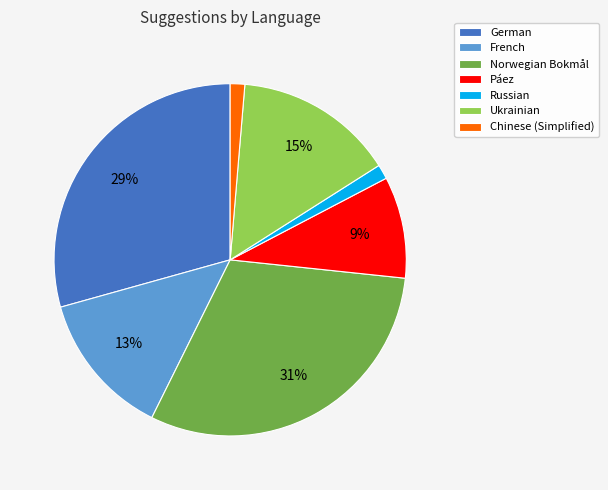

Which category has the biggest portion of the pie?

Norwegian Bokmål